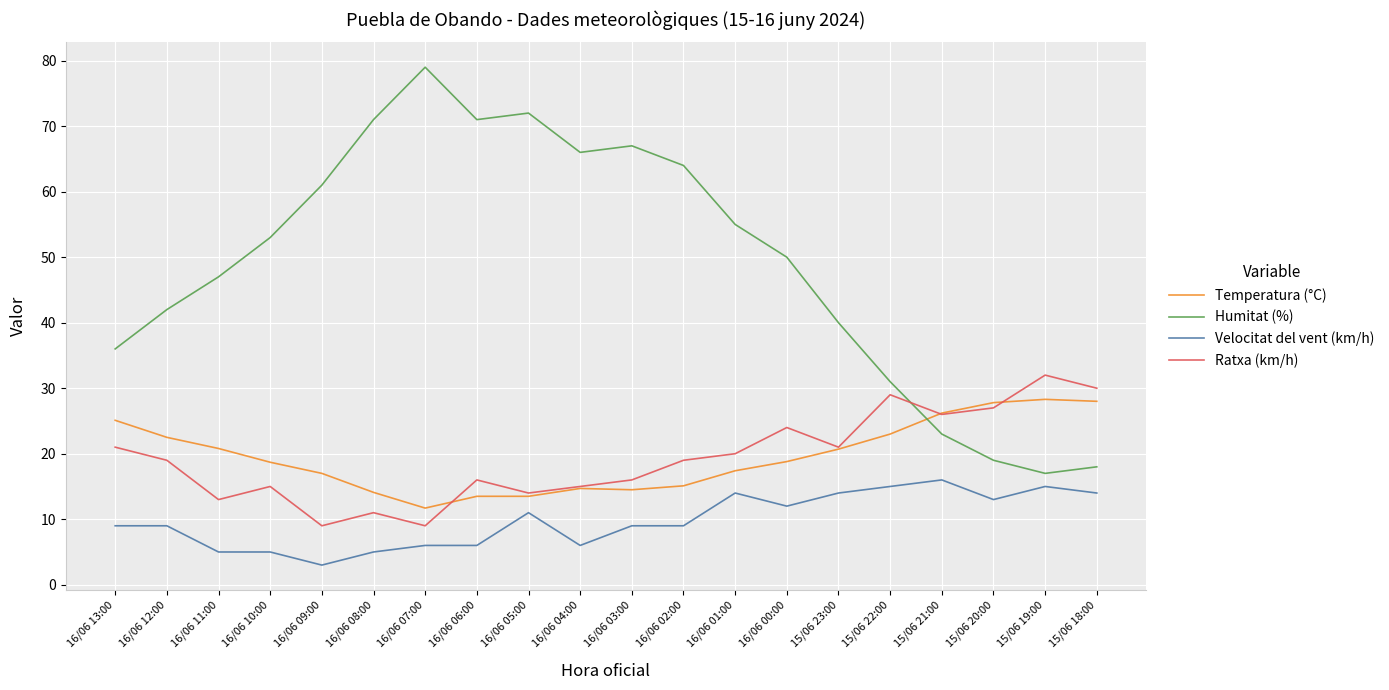

Which series has the largest total across all categories?

Humitat (%)